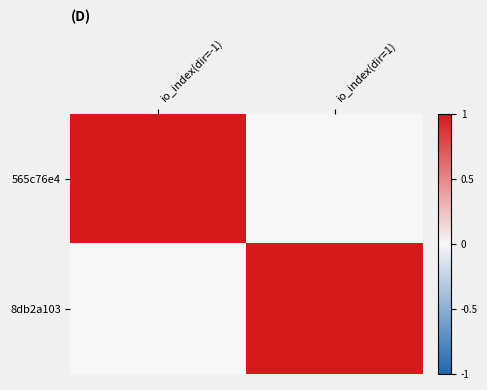

Which has a higher value, io_index(dir=-1) or io_index(dir=1)?

io_index(dir=-1)